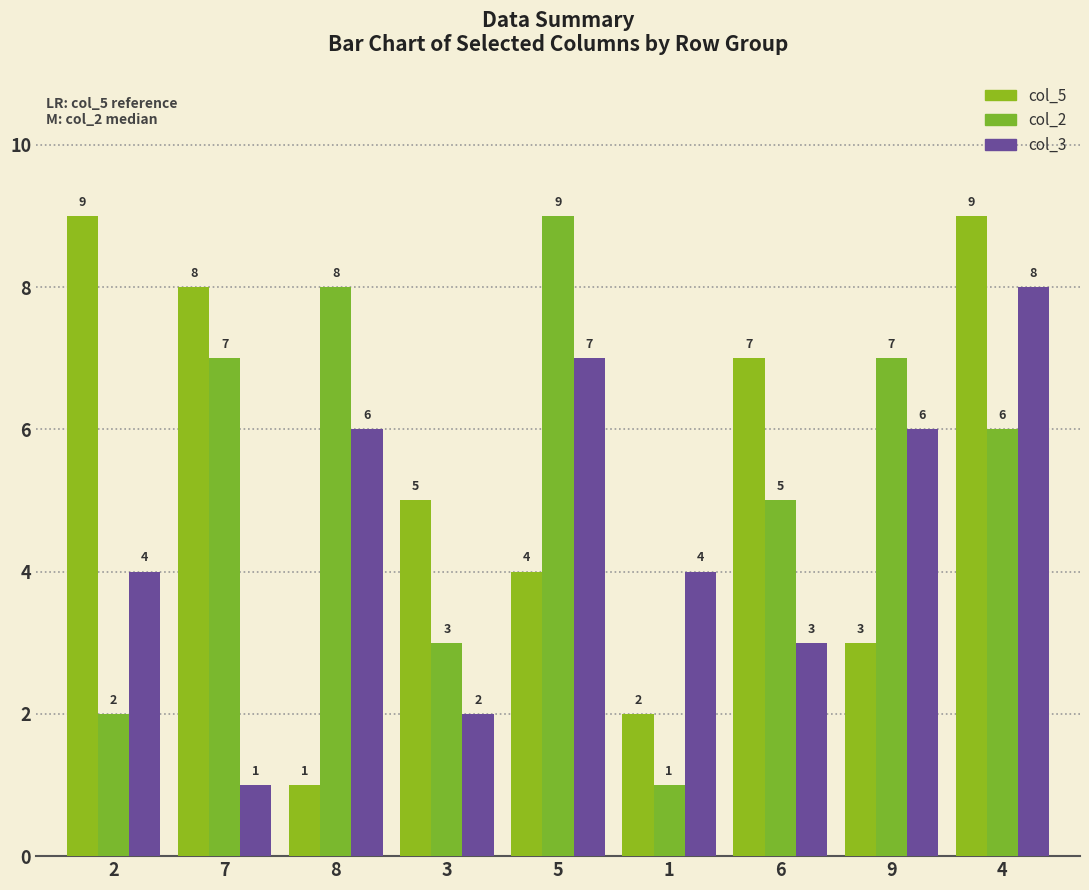

Reading right to left, what are all the values shown in this chart?

col_5: 9	3	7	2	4	5	1	8	9
col_2: 6	7	5	1	9	3	8	7	2
col_3: 8	6	3	4	7	2	6	1	4